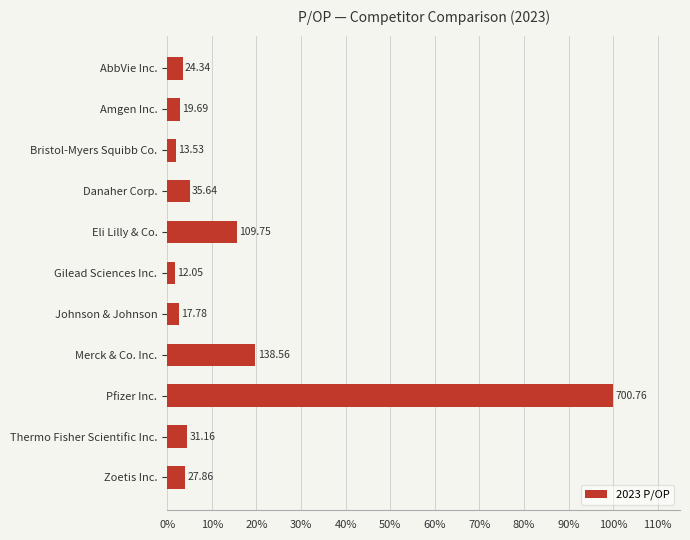

Are the bars horizontal?

Yes